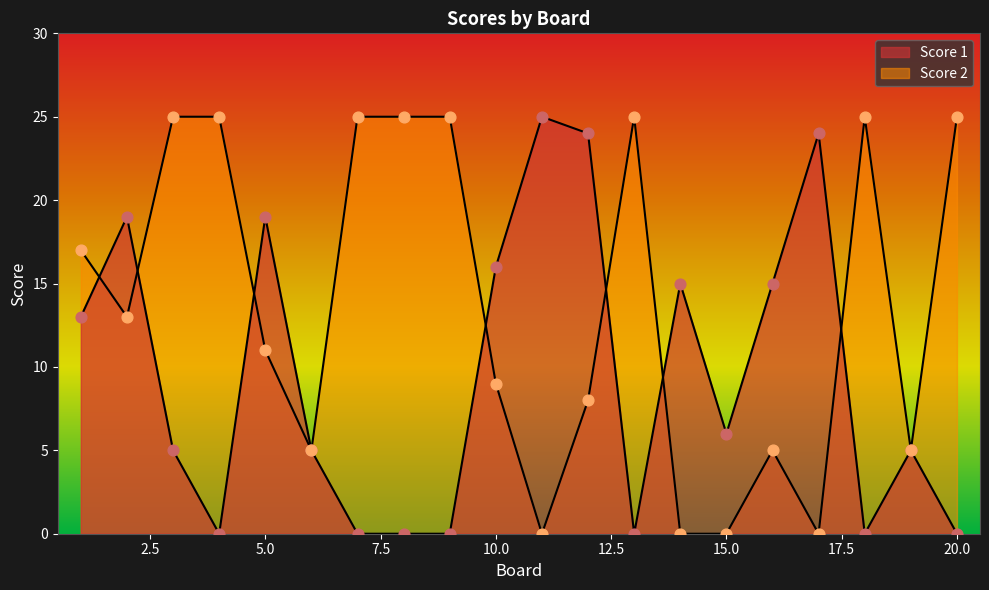

Which series has the largest total across all categories?

Score 2